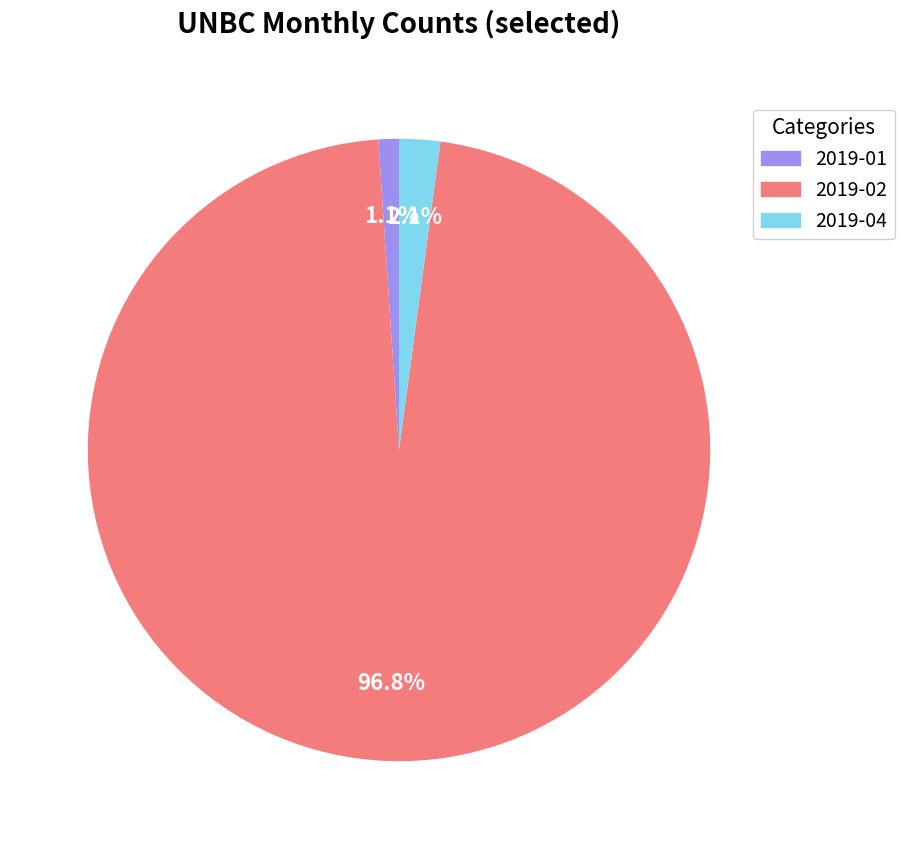

What percentage is NOT represented by 2019-02?

3.2%